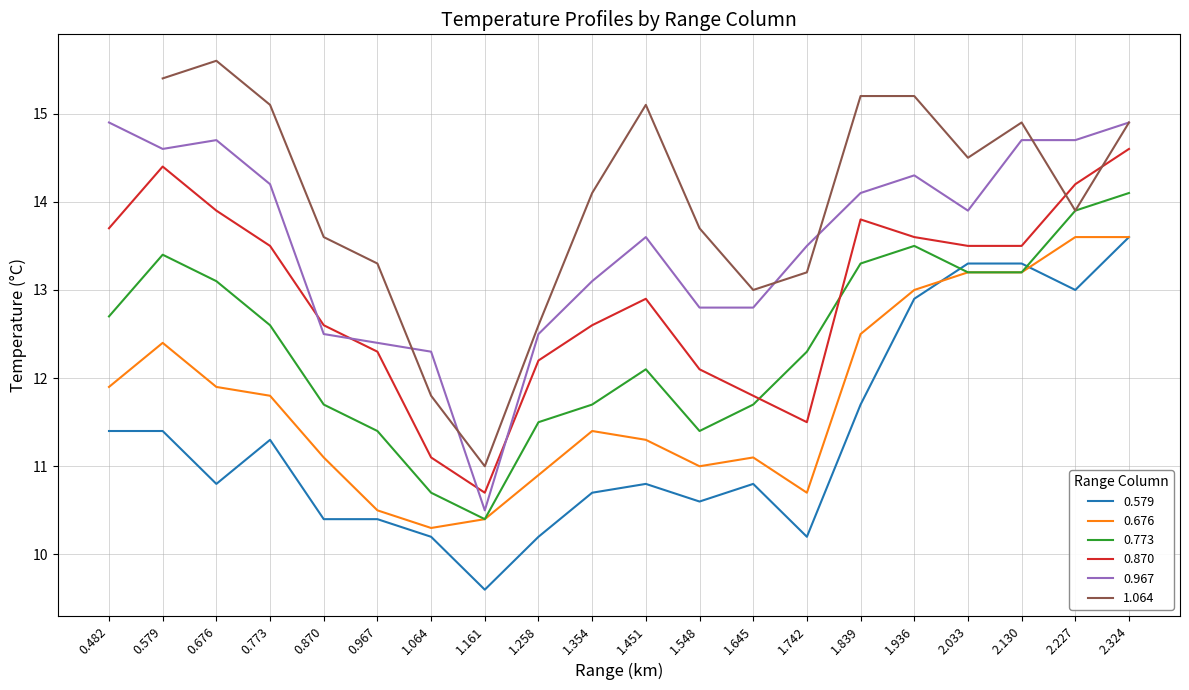

True or false: 0.967 has a value of 22.0 at 1.064.

False